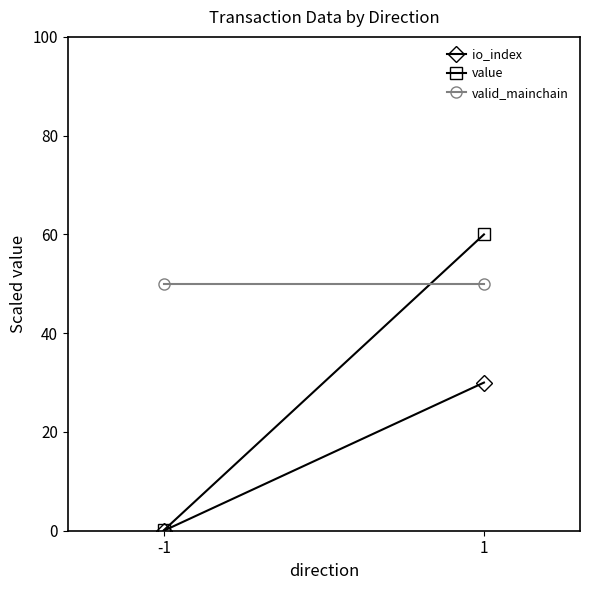

What is the value of the valid_mainchain point at the 2nd from the left?

50.0